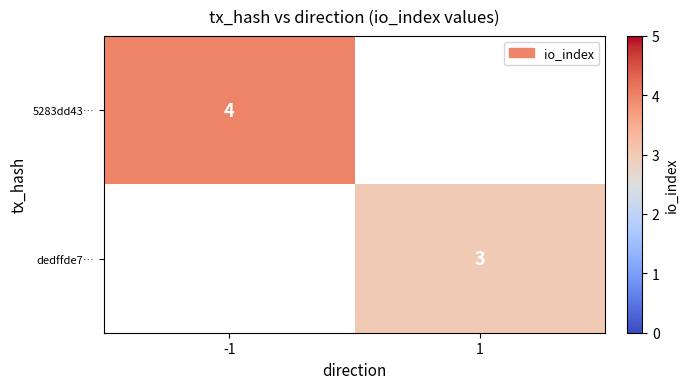

The value of 5283dd43… at -1 is 4. True or false?

True